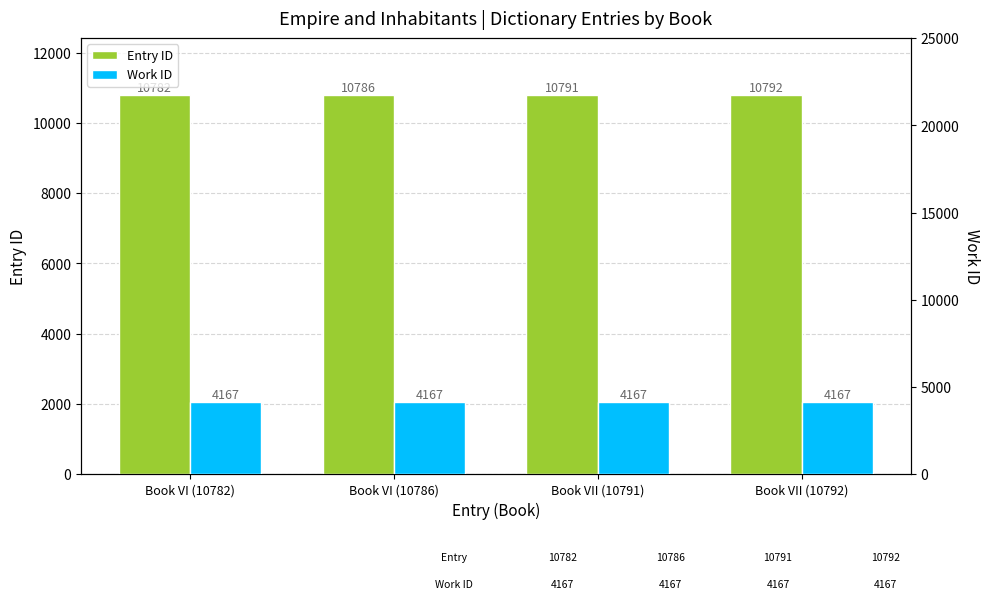

At which label does Work ID reach its peak?

Book VI (10782)